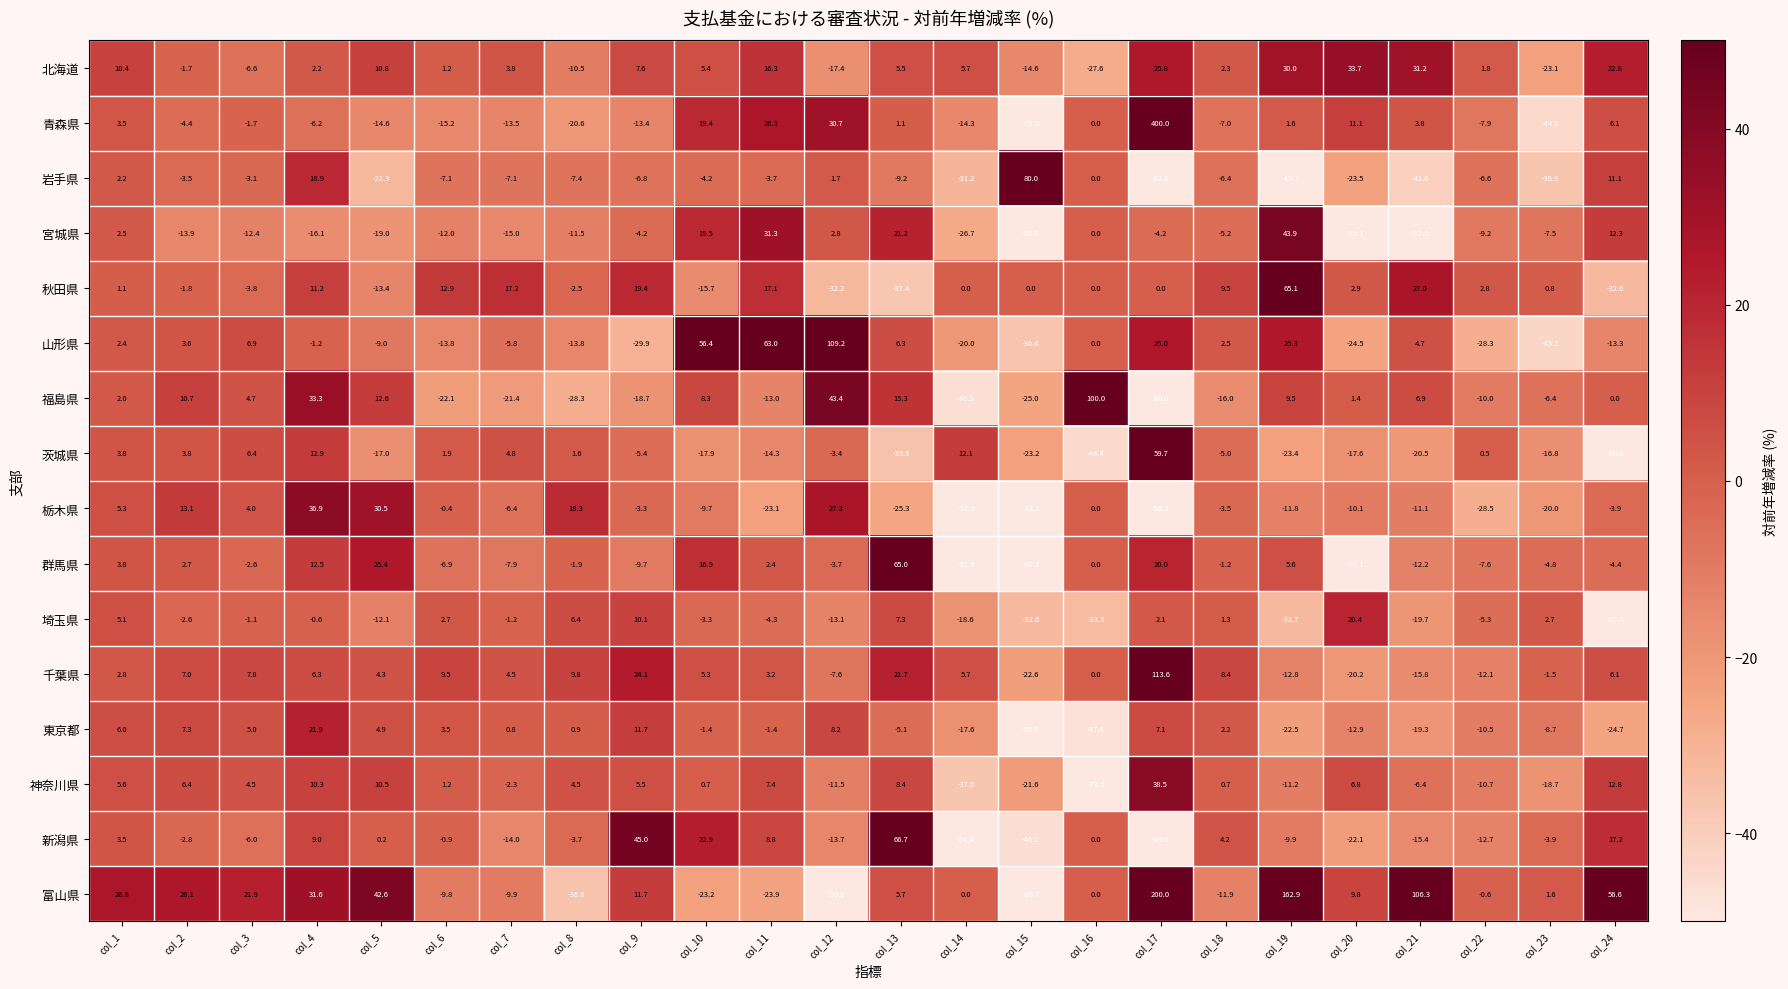

How many categories are shown in the chart?

24